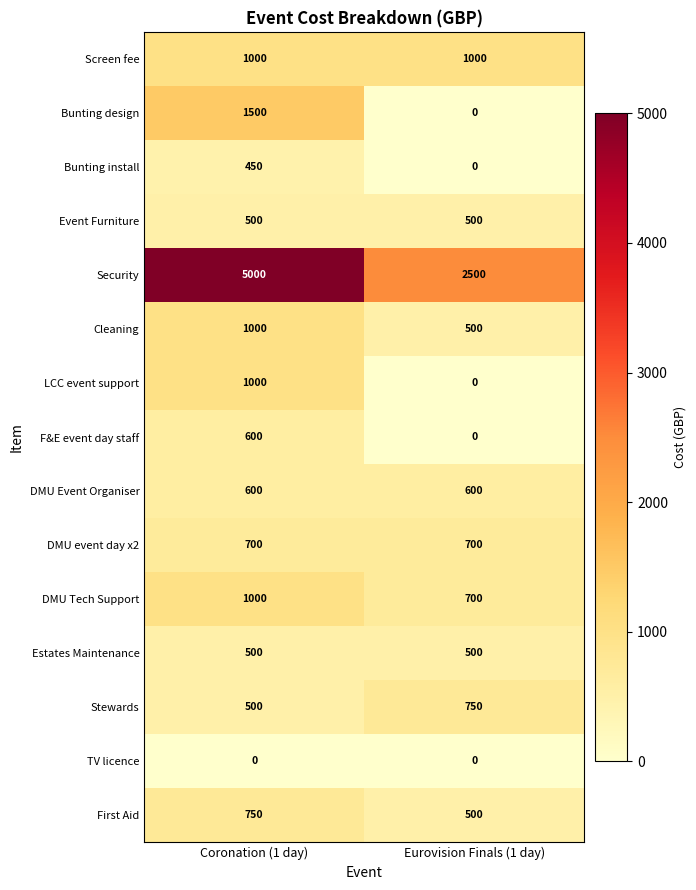

Which category has the highest value across all series?

Coronation (1 day)